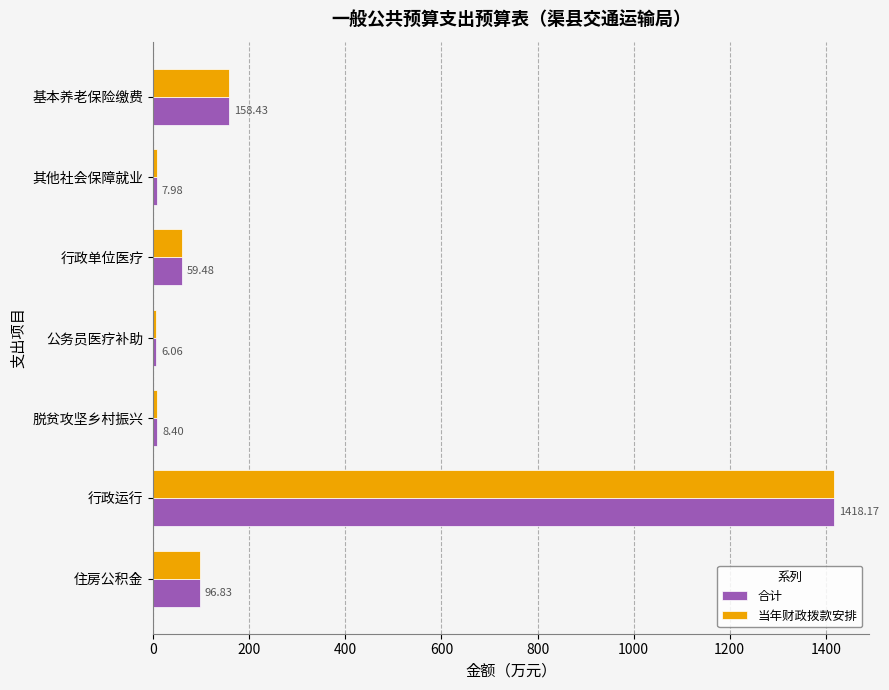

Which category has the lowest value in the 合计 series?

公务员医疗补助